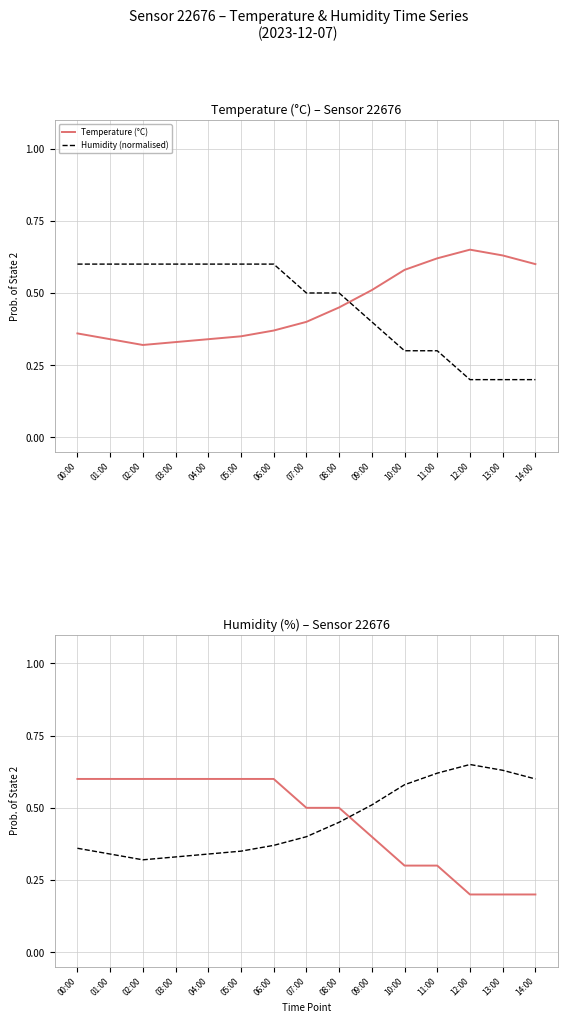

How many lines are shown in the chart?

4